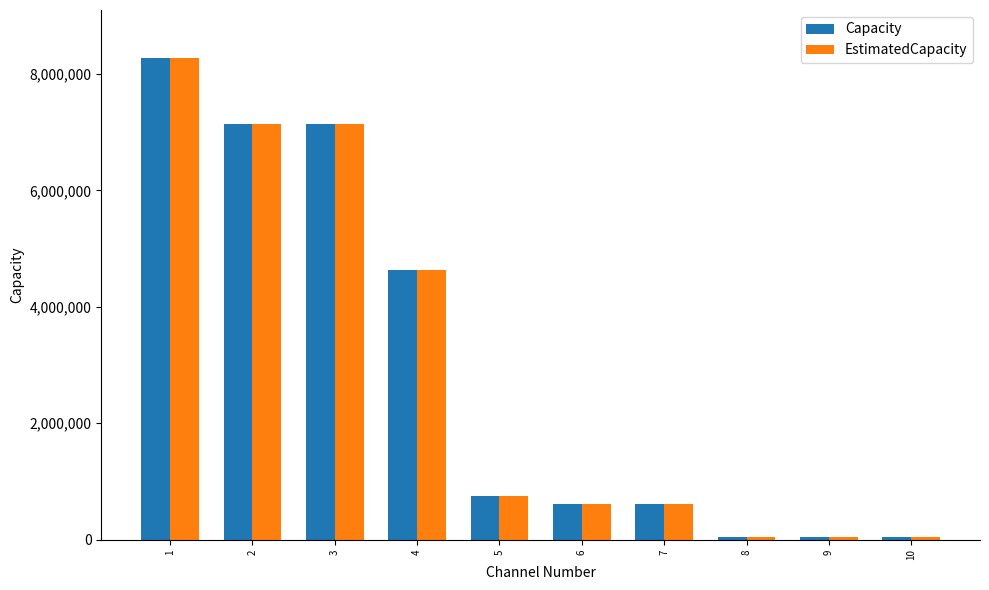

Is the value of EstimatedCapacity at 7 greater than the value of Capacity at 3?

No